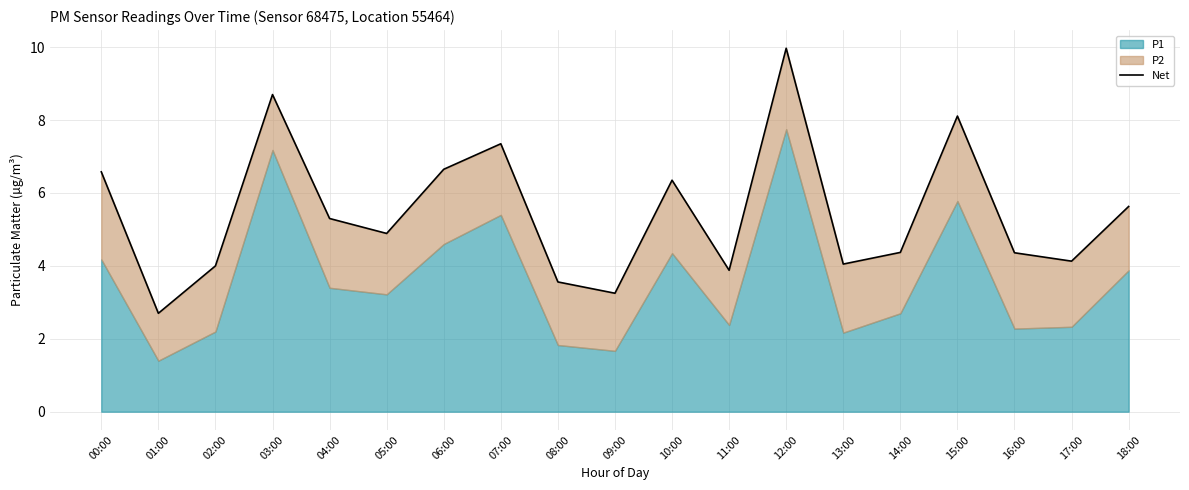

How many lines are shown in the chart?

1